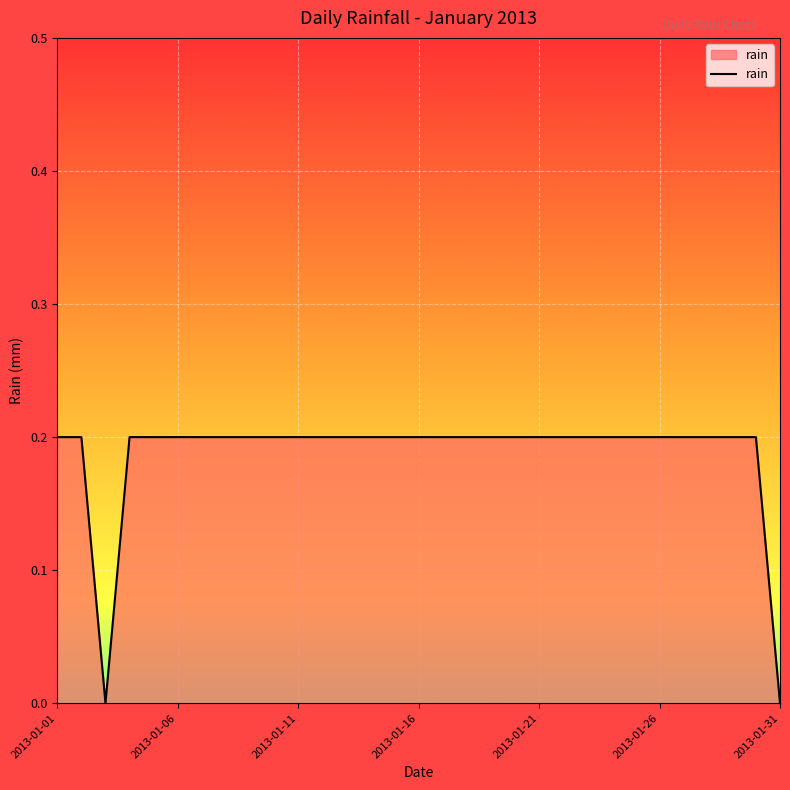

Is this an area chart (filled region under the line)?

Yes